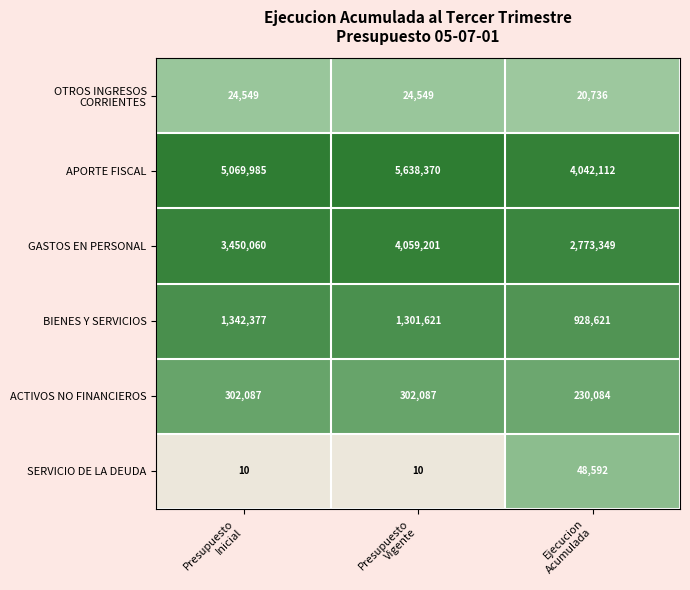

At how many categories does at least one series exceed 1649562?

3